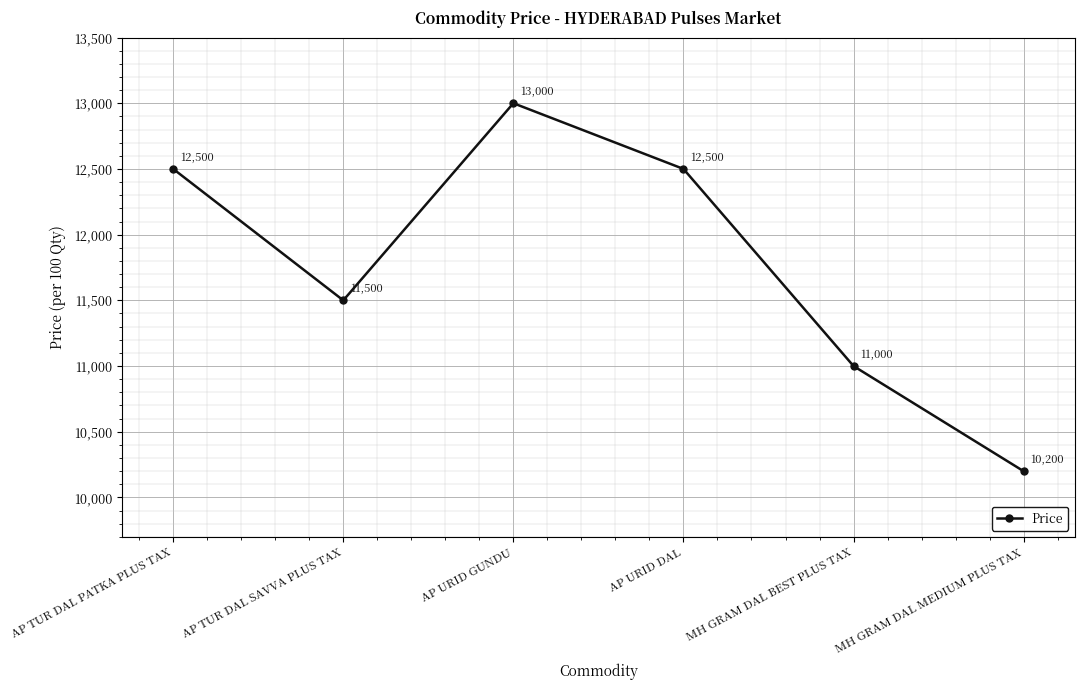

Where is the first local minimum?

AP TUR DAL SAVVA PLUS TAX